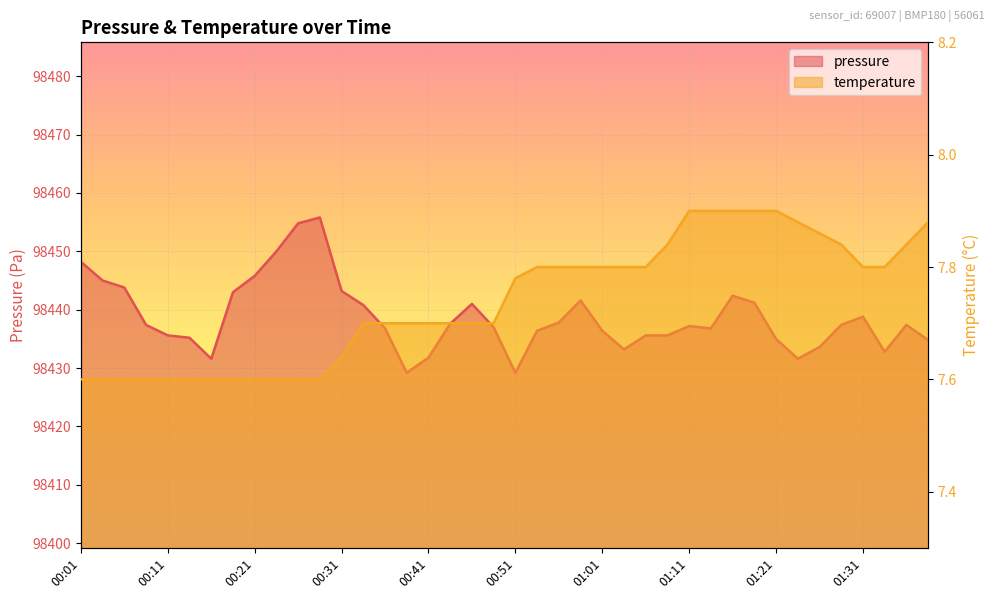

True or false: temperature and pressure cross at least once.

False